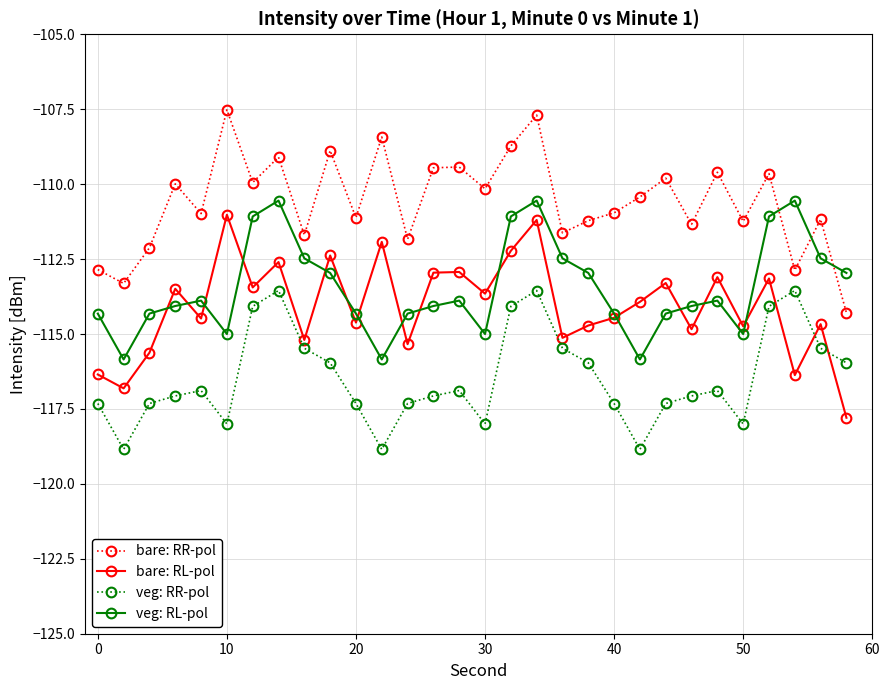

What is the highest value of the veg: RR-pol series?

-113.5